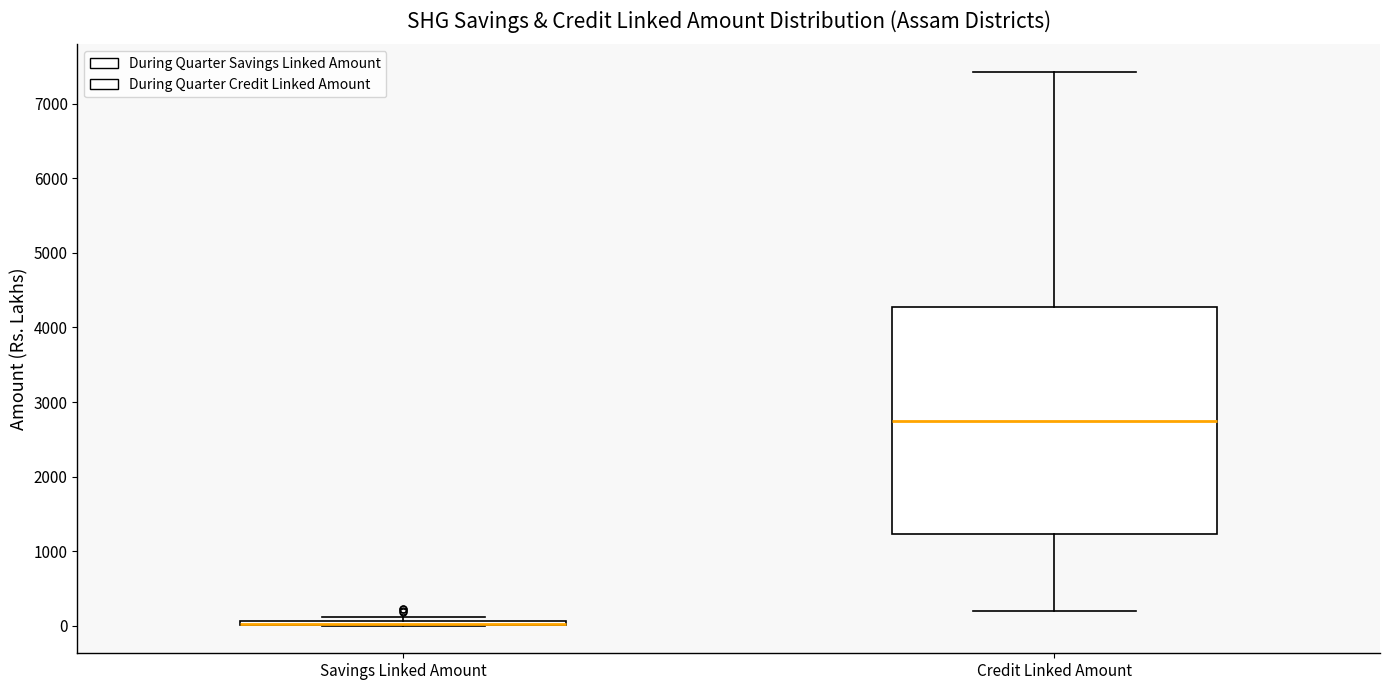

Comparing the boxes themselves (not the whiskers), which one is the tallest?

Credit Linked Amount